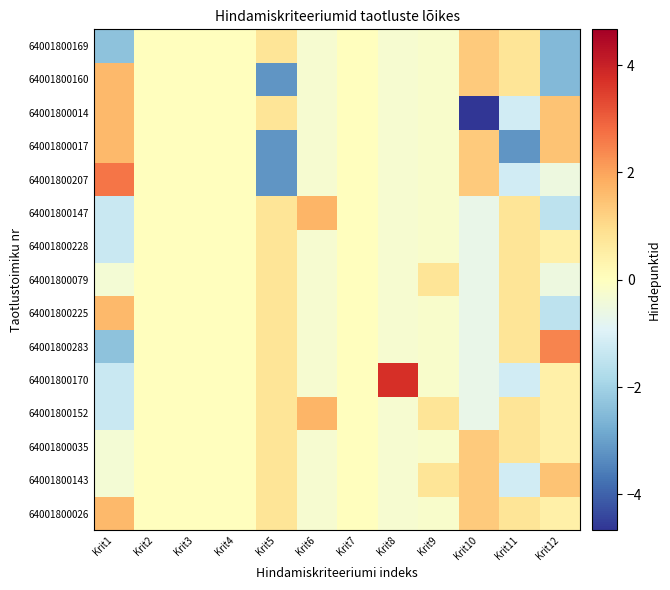

Rank the series by their maximum value, from highest to lowest.

64001800170, 64001800207, 64001800283, 64001800152, 64001800147, 64001800026, 64001800225, 64001800017, 64001800014, 64001800160, 64001800143, 64001800035, 64001800169, 64001800079, 64001800228